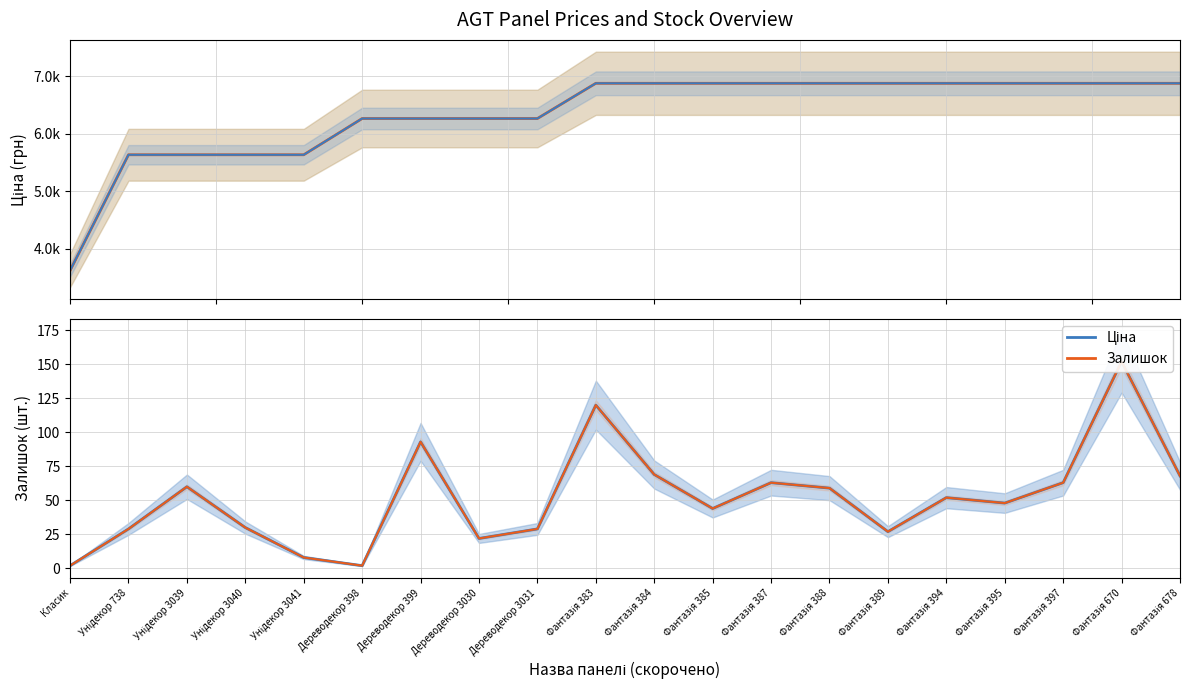

In Залишок (avg), how many points are lower than both neighbors (excluding endpoints)?

5